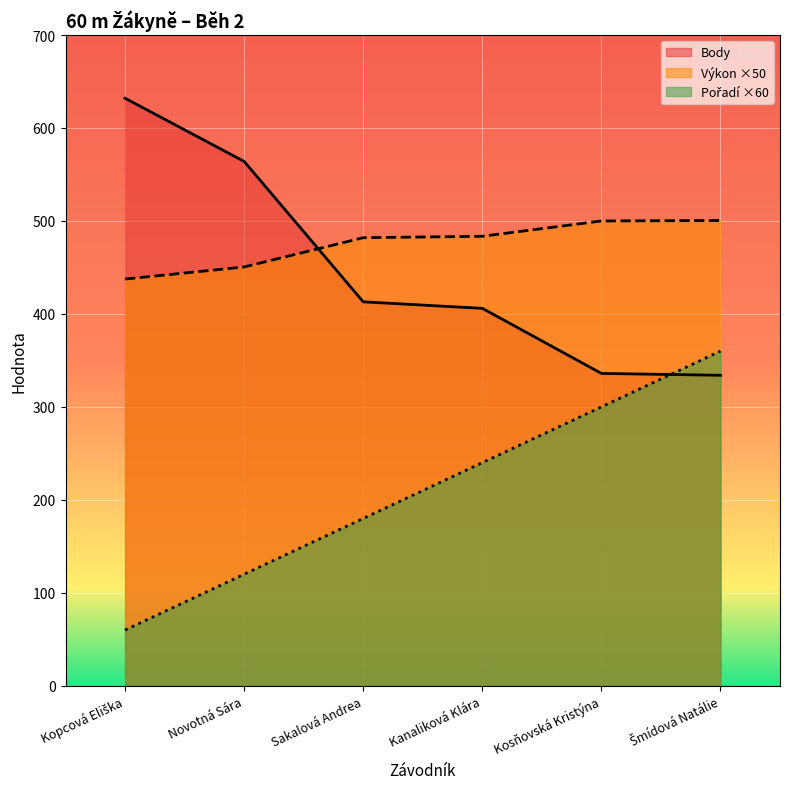

At which category does the chart reach its peak across all series?

Kopcová Eliška